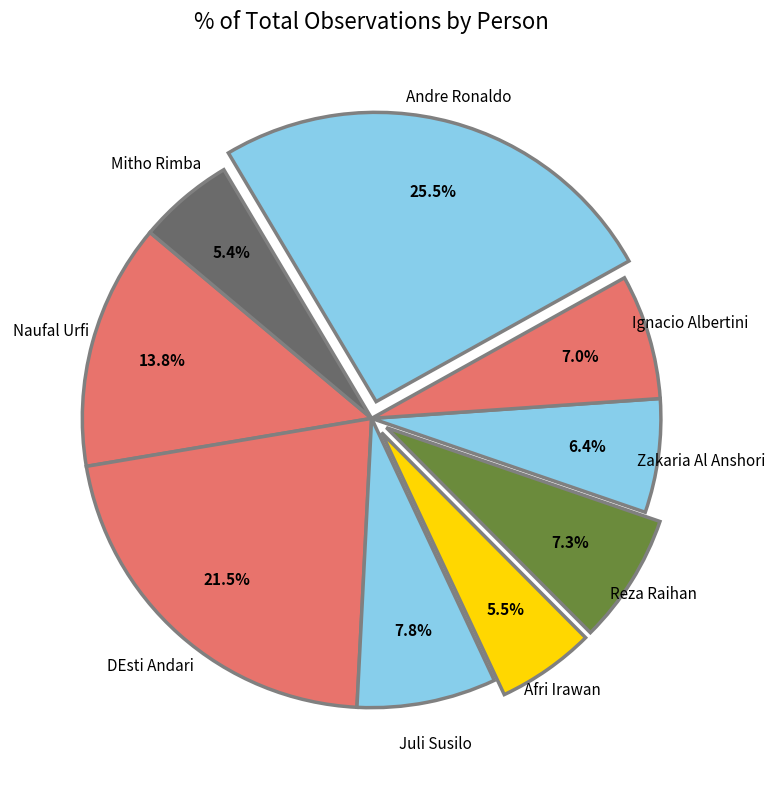

To the nearest percent, what is the difference between the largest and smallest slice percentages?

20%